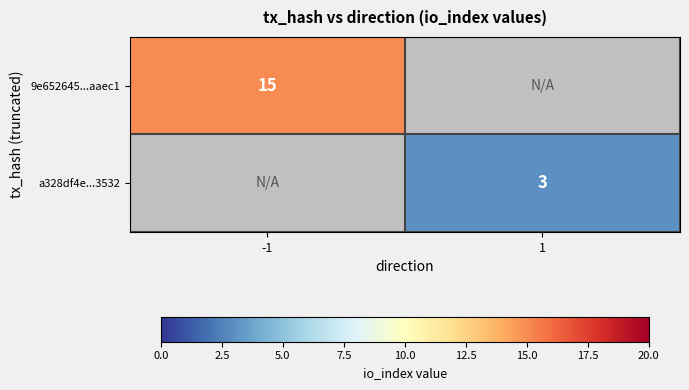

True or false: 9e652645...aaec1 has a value of 4 at -1.

False